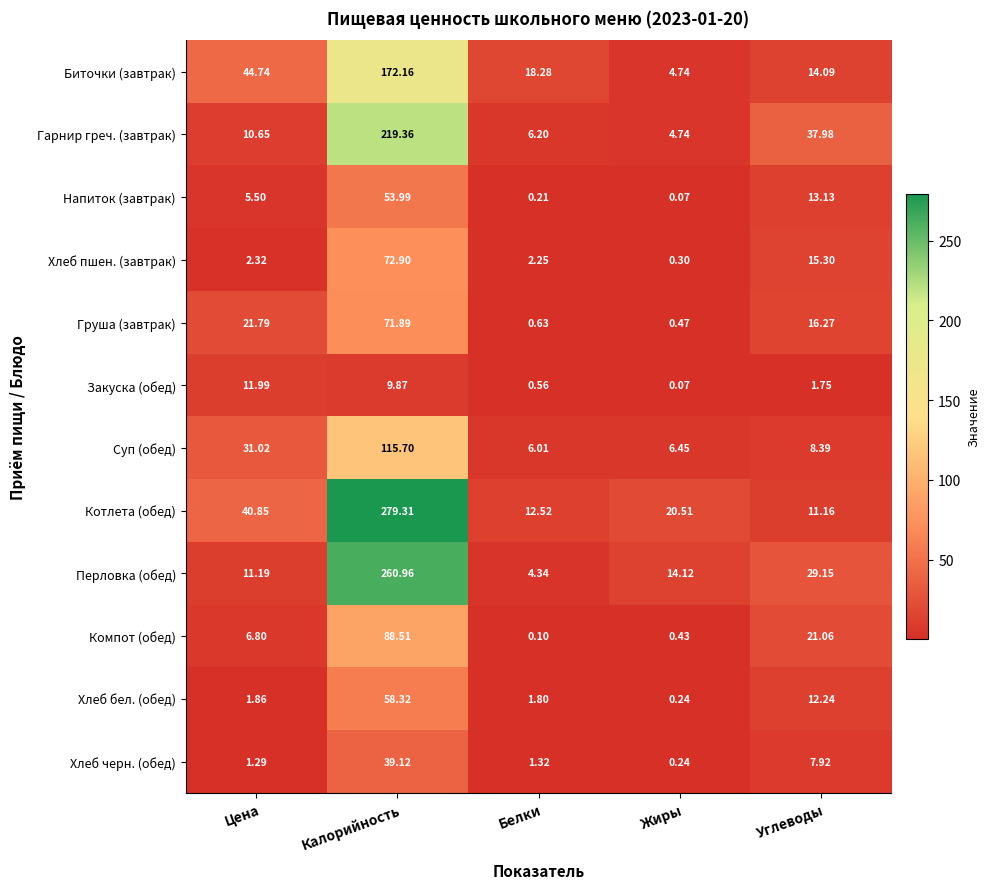

Is the value of Гарнир греч. (завтрак) at Цена greater than the value of Хлеб черн. (обед) at Углеводы?

Yes